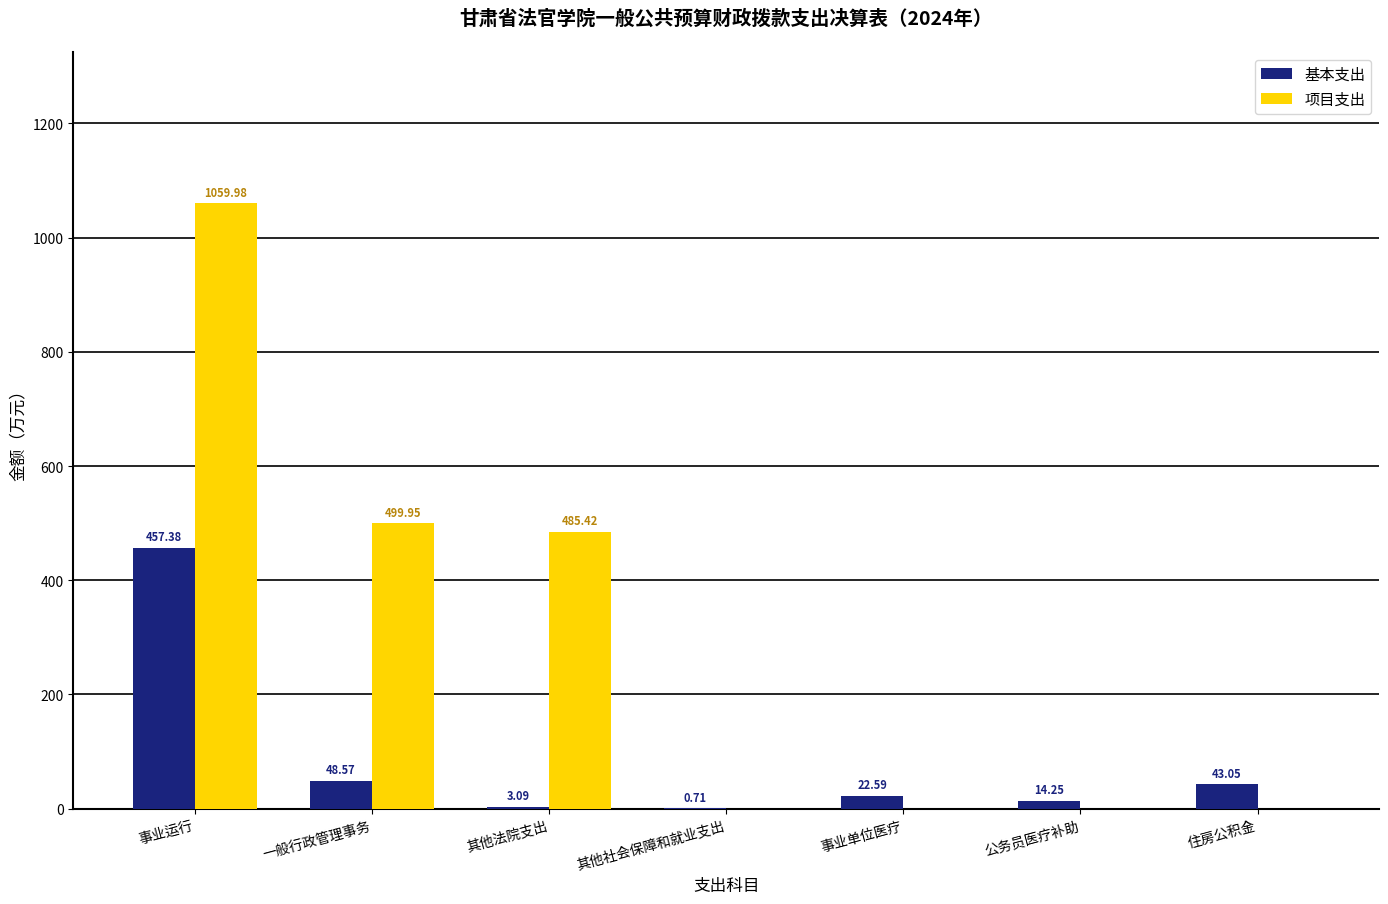

The 项目支出 series shows 827.3 at 其他法院支出. True or false?

False